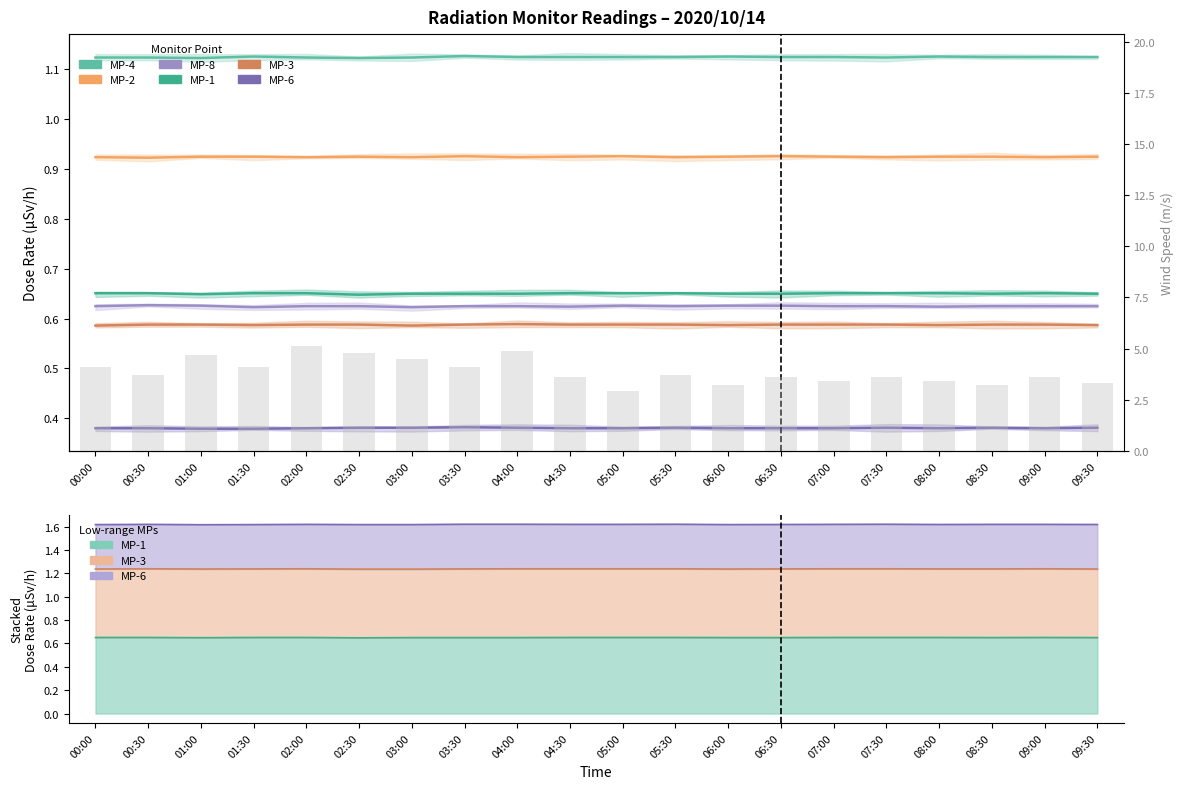

Is the value of MP-1 at 07:30 greater than the value of MP-3 at 05:30?

Yes